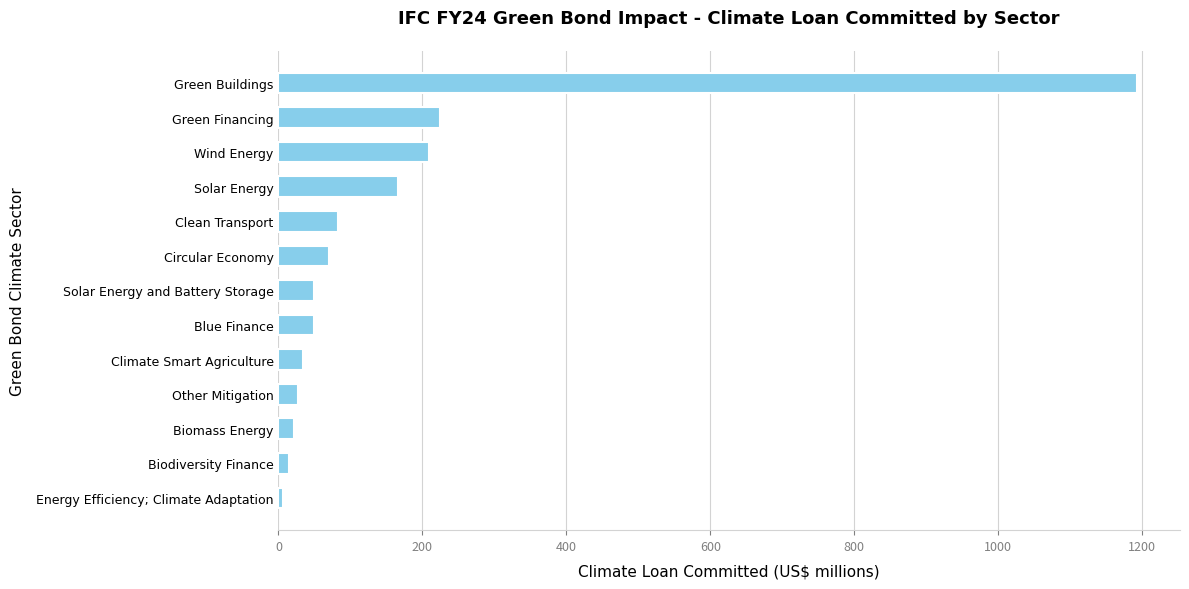

What is the ratio of the value at Clean Transport to the value at Circular Economy?

1.2